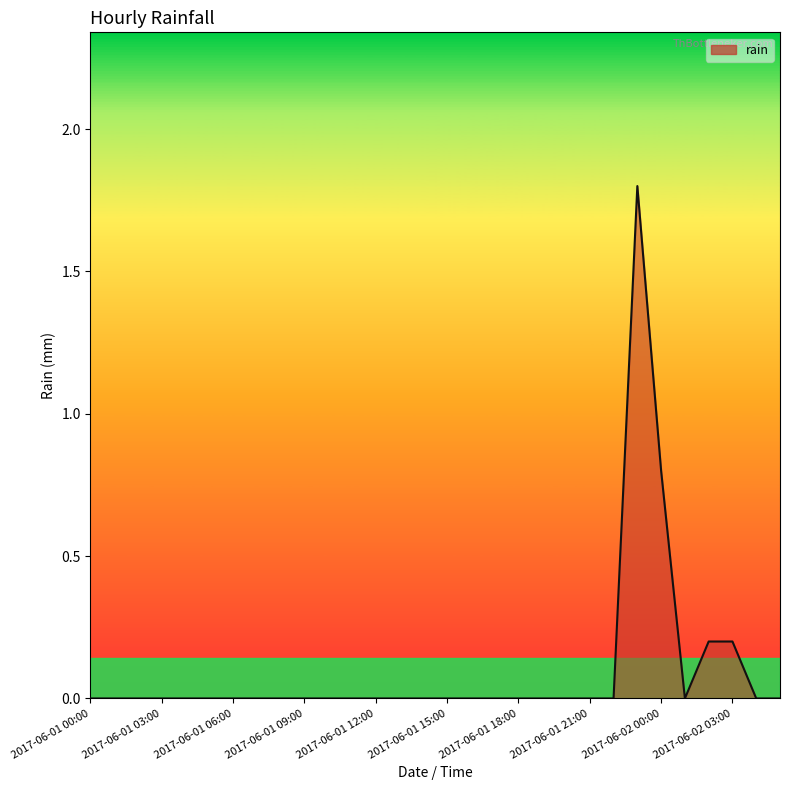

What is the greatest value displayed?

1.8